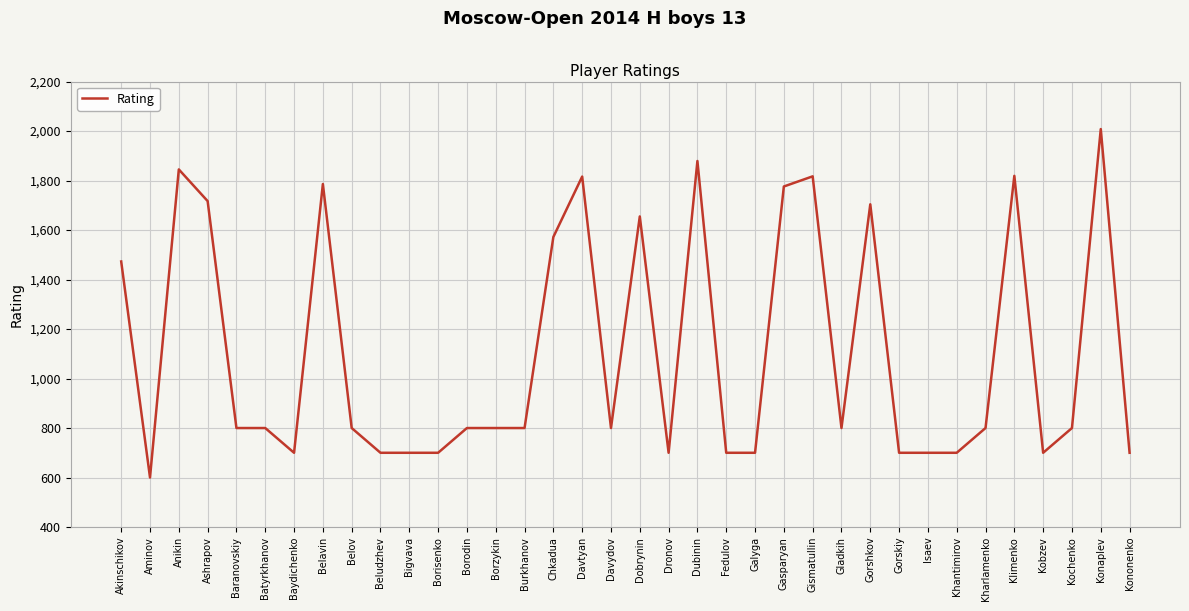

Which label corresponds to the largest value in the chart?

Konaplev